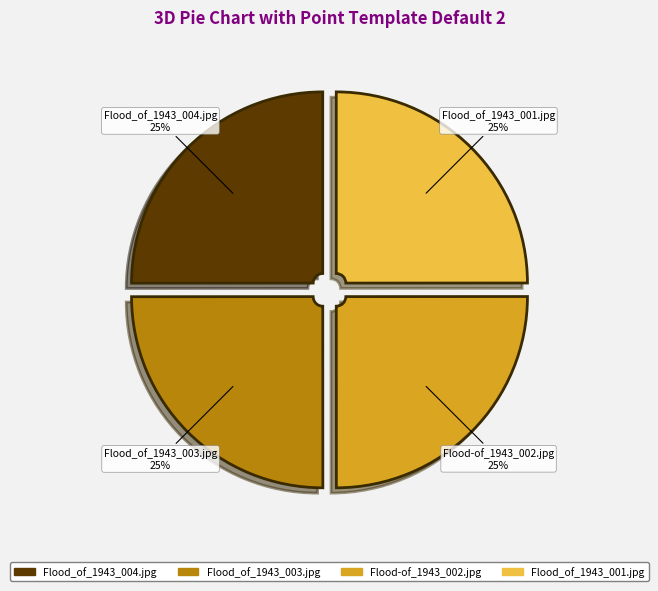

True or false: Flood_of_1943_003.jpg accounts for 25% of the total.

True